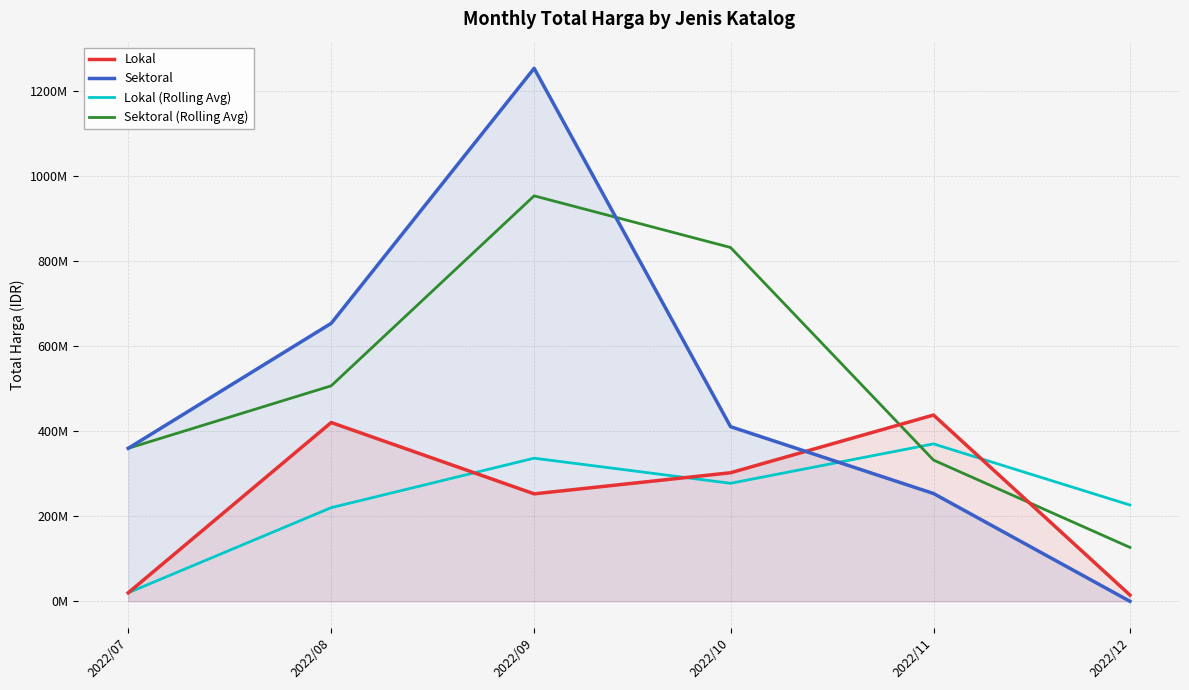

Which series has the largest range (max minus min)?

Sektoral